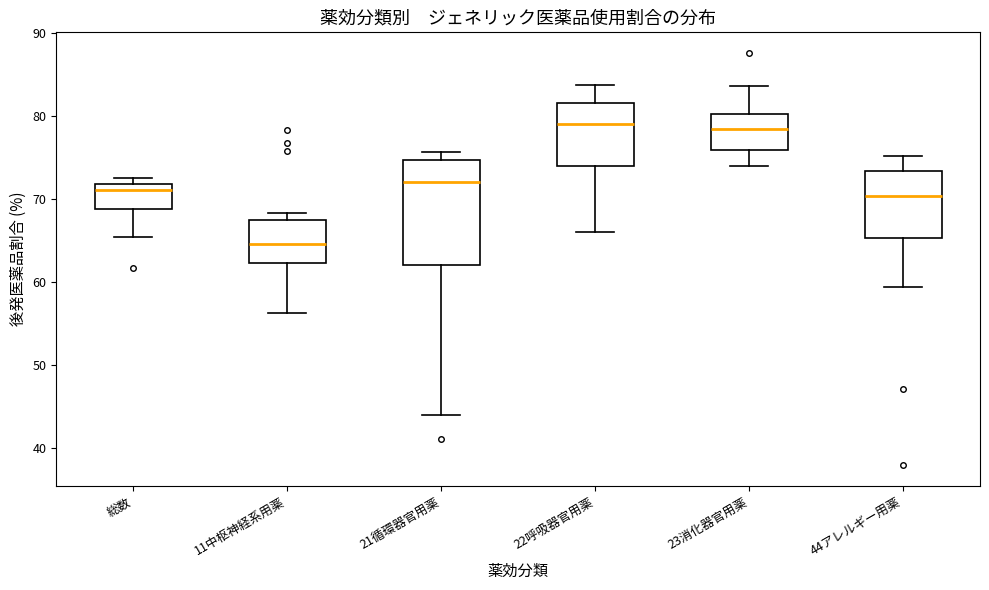

Which box is the tallest, from its lower edge to its upper edge?

21循環器官用薬